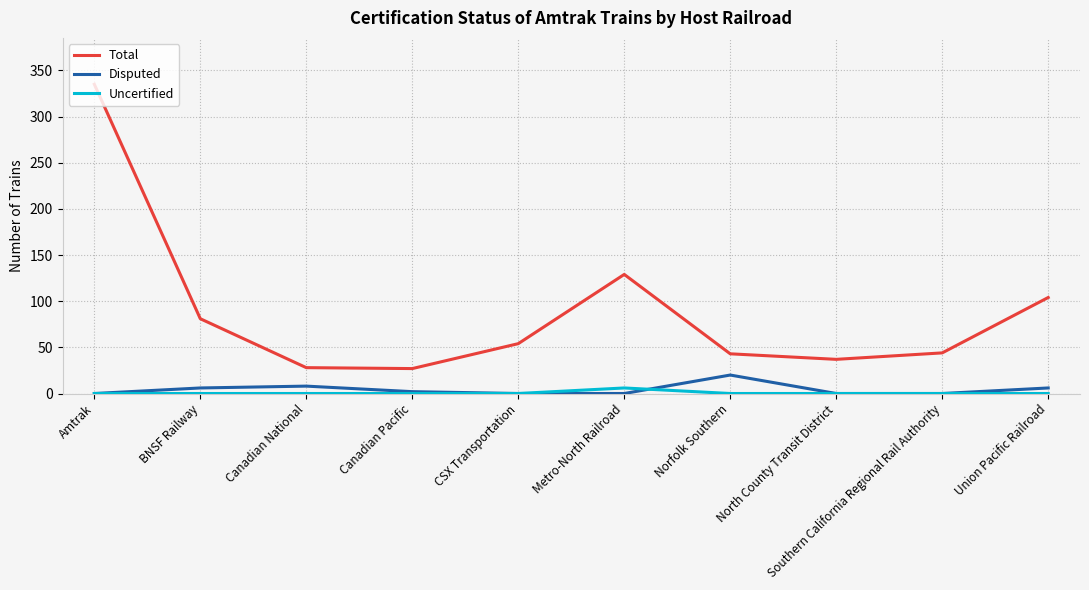

What is the greatest value displayed?

335